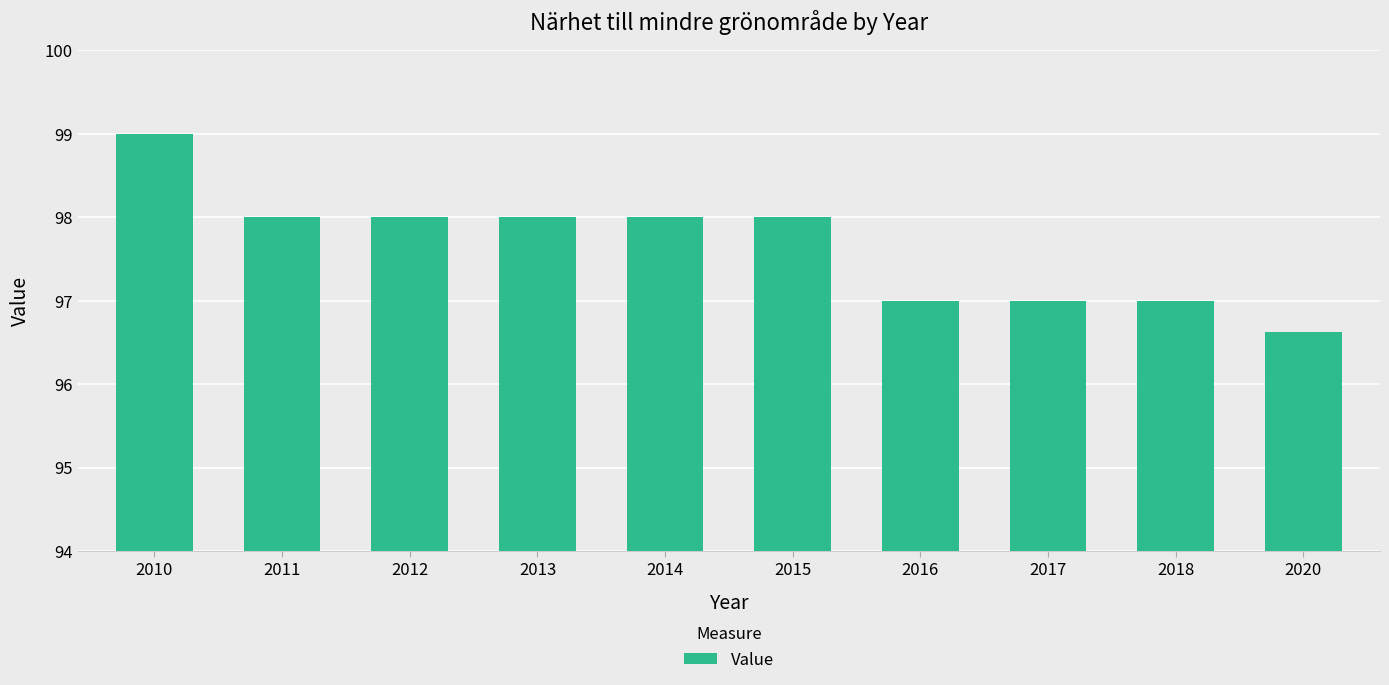

The value at 2015 is 98.0. True or false?

True